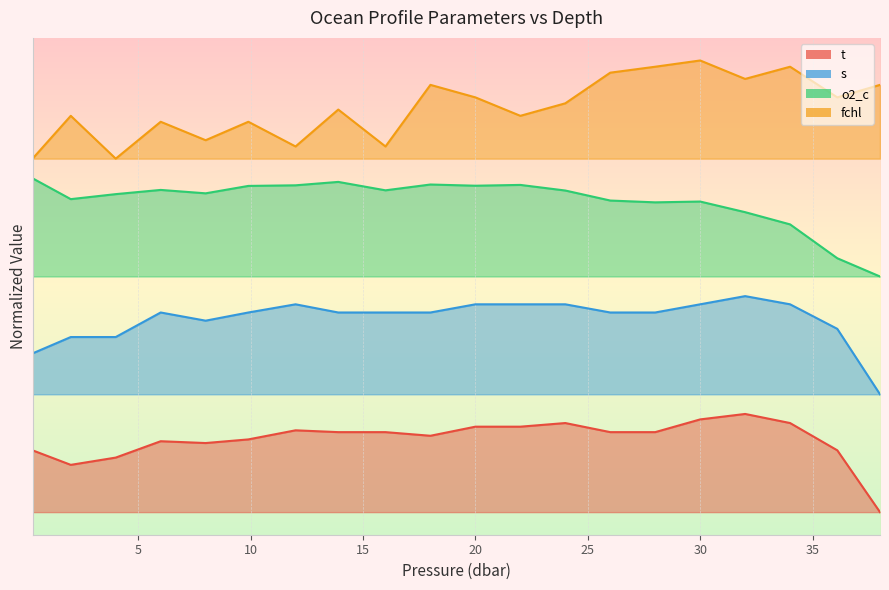

Rank the series by their maximum value, from lowest to highest.

t, s, o2_c, fchl